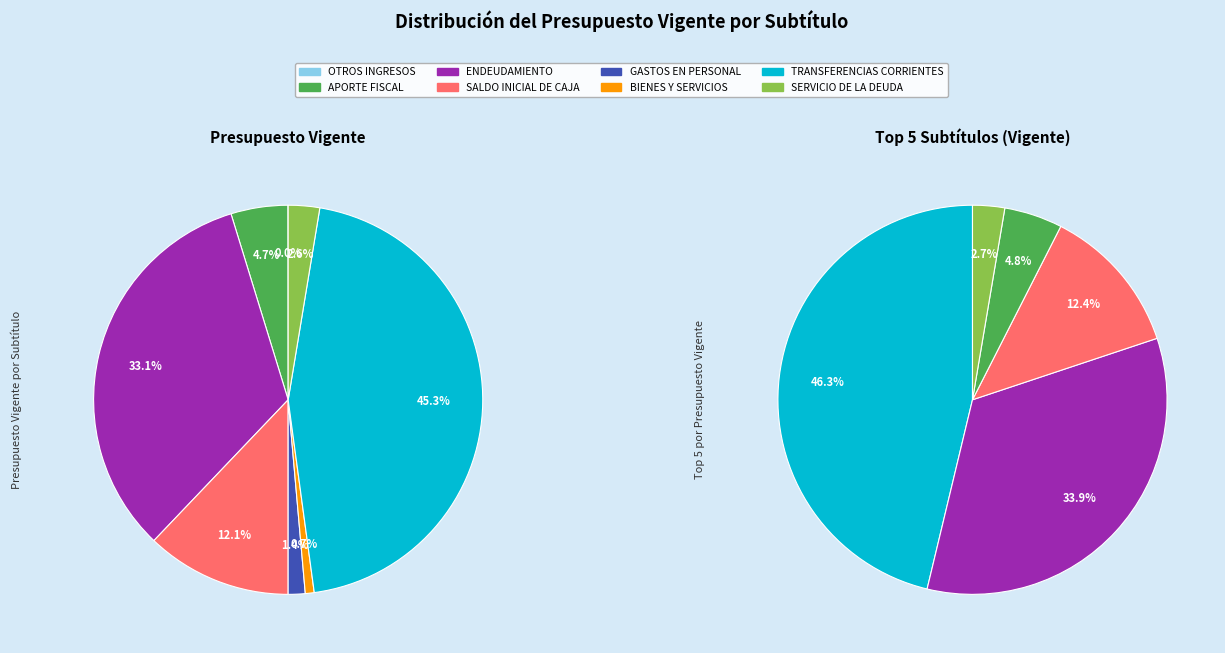

How many slices are in this pie chart?

8